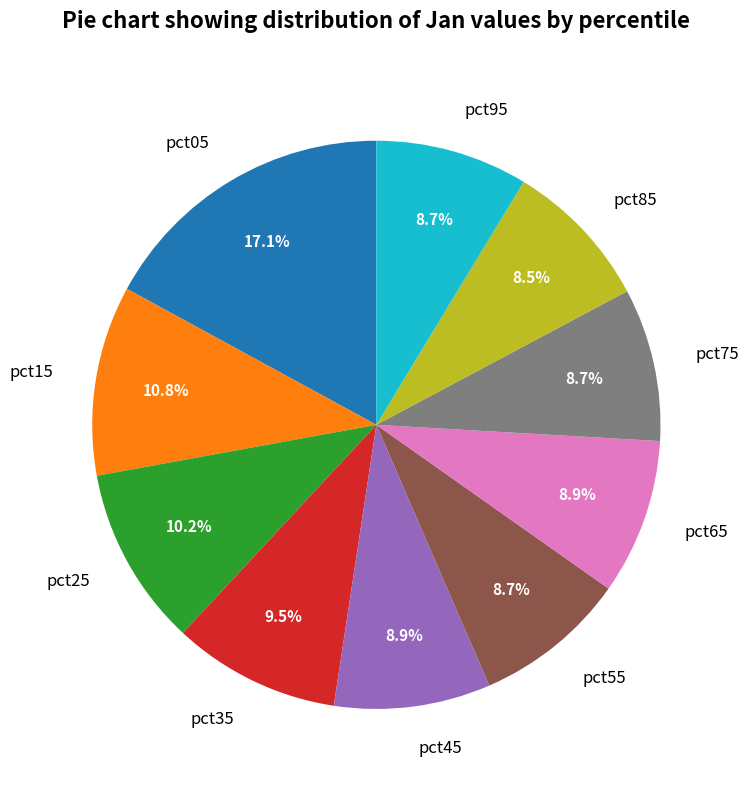

What is the largest slice in the pie chart?

pct05